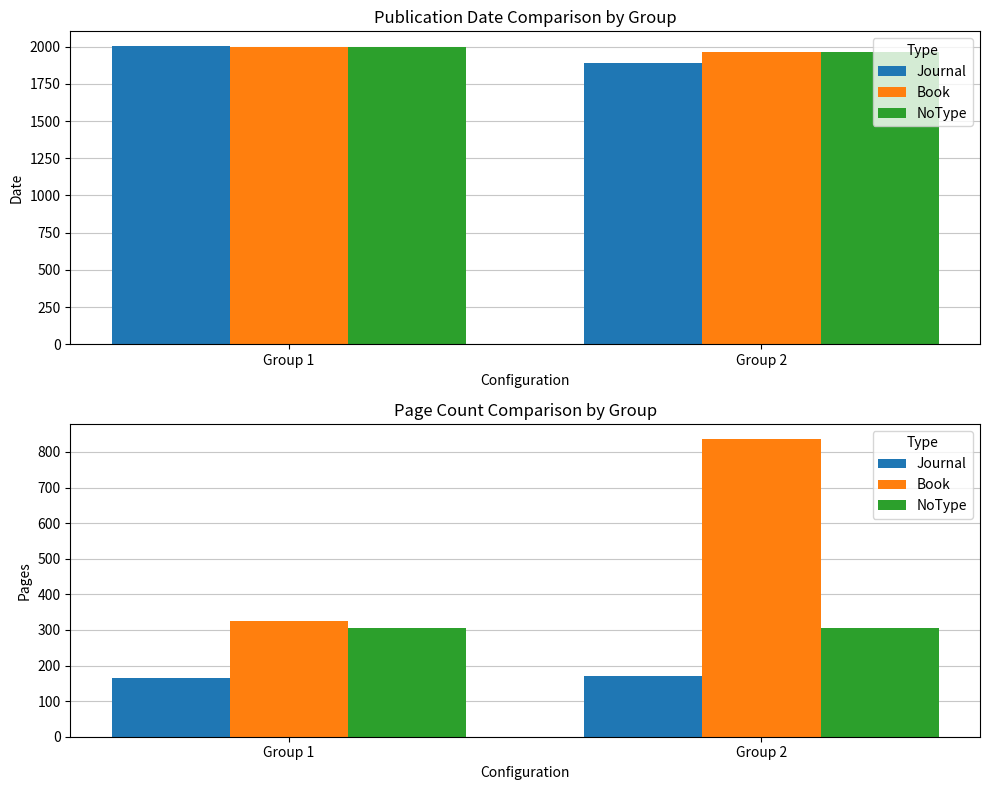

How many Book values are between 325 and 837?

2